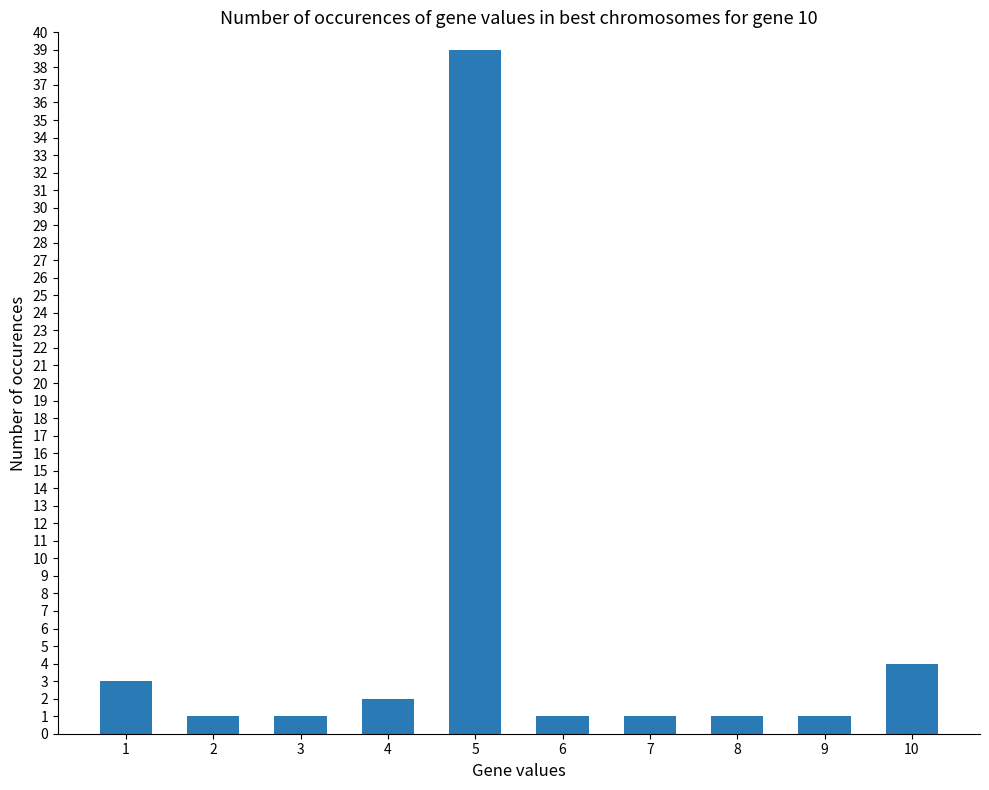

Count the number of data series in this chart.

1